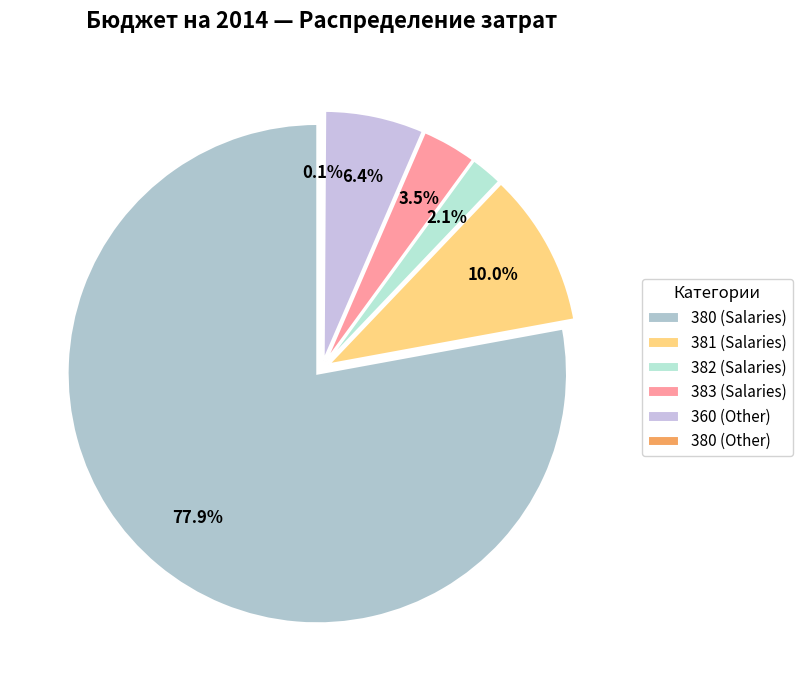

Is 380 the majority of the pie?

Yes